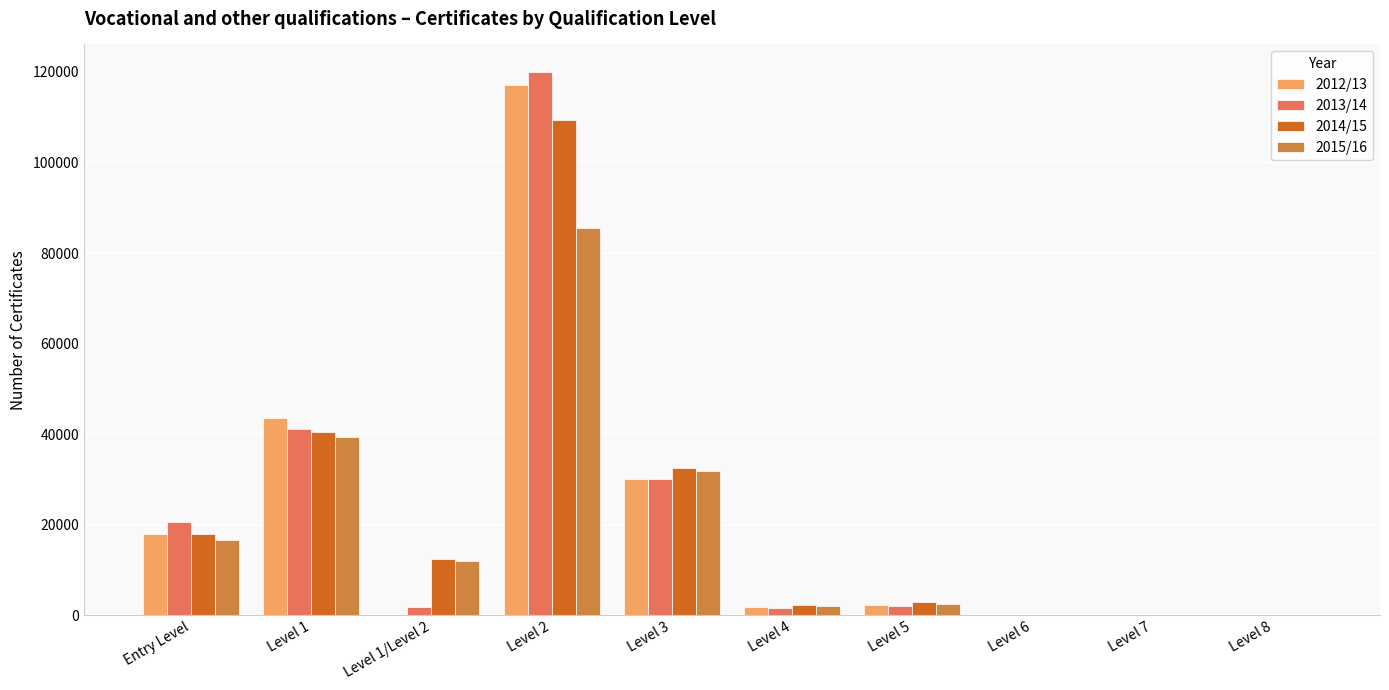

Where does the 2012/13 series first go above 2230?

Entry Level